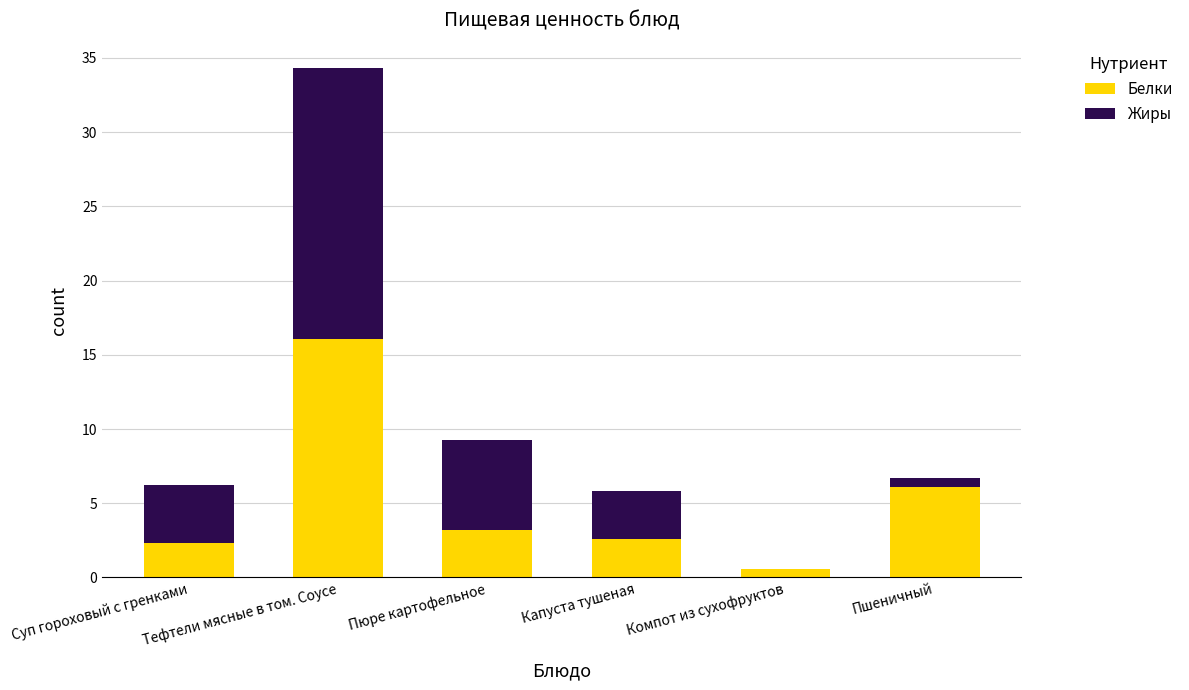

Are the bars horizontal?

No